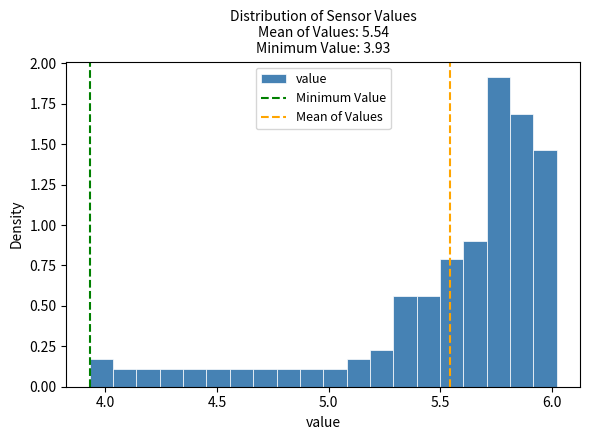

Read against the x-axis, roughly where is the centre of the tallest bar?

5.75